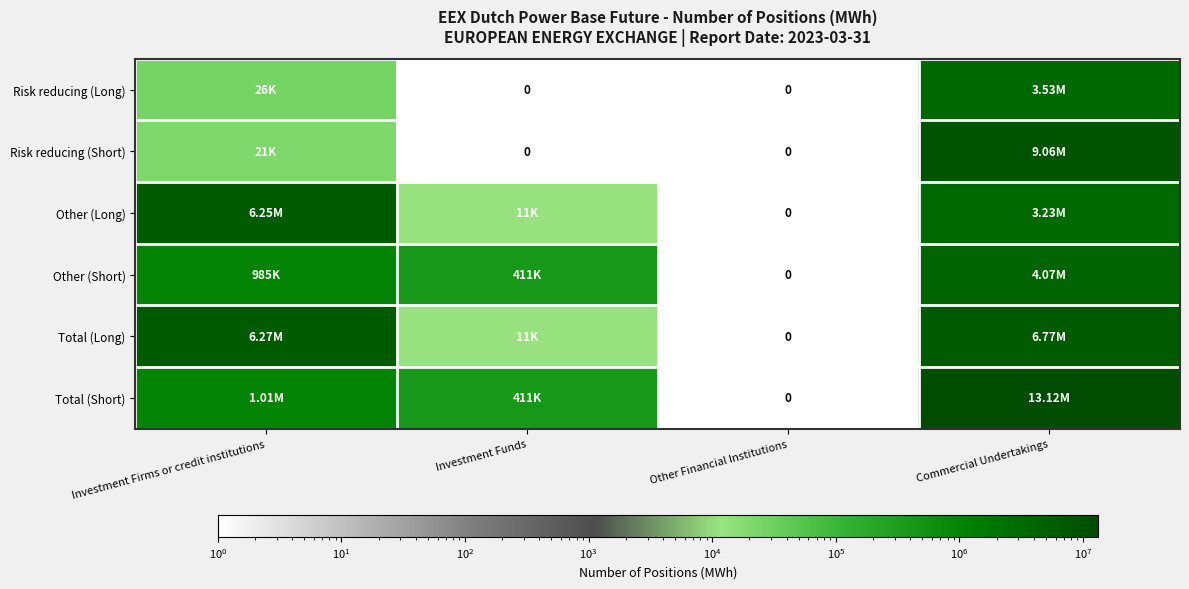

How many values in the Other (Short) series exceed 985021?

1